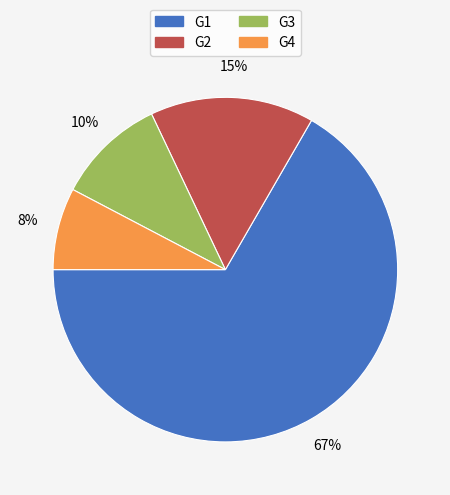

Rank the categories by value from highest to lowest.

G1, G2, G3, G4